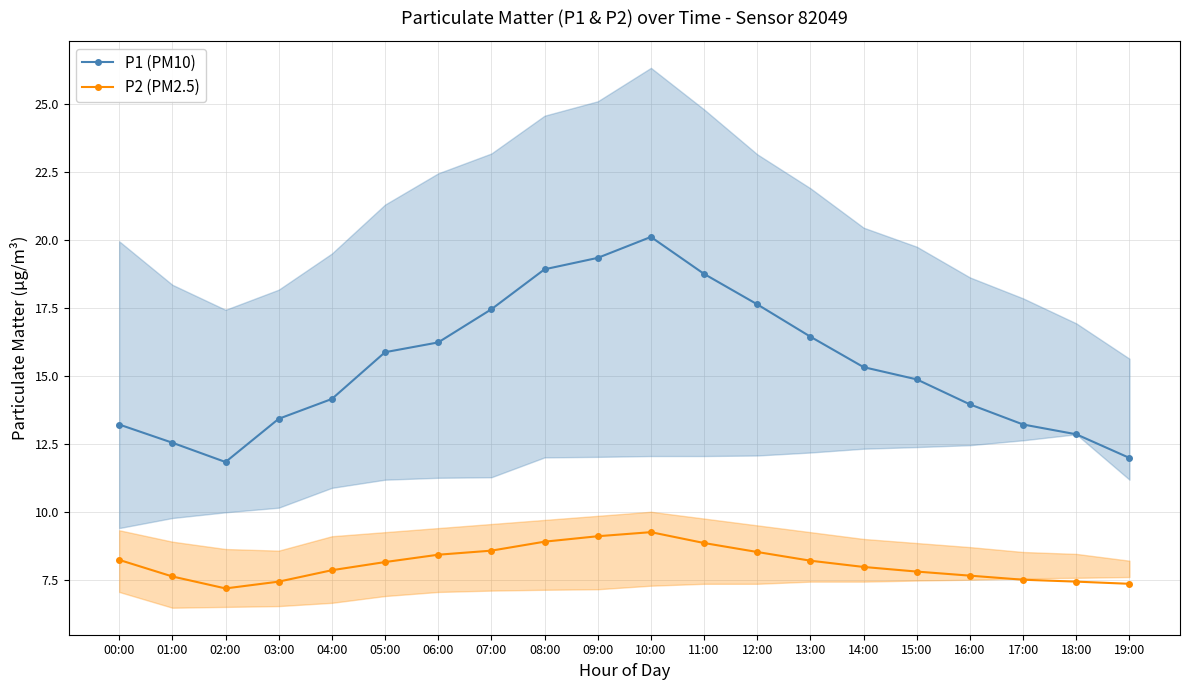

True or false: P1 (PM10) and P2 (PM2.5) cross at least once.

False